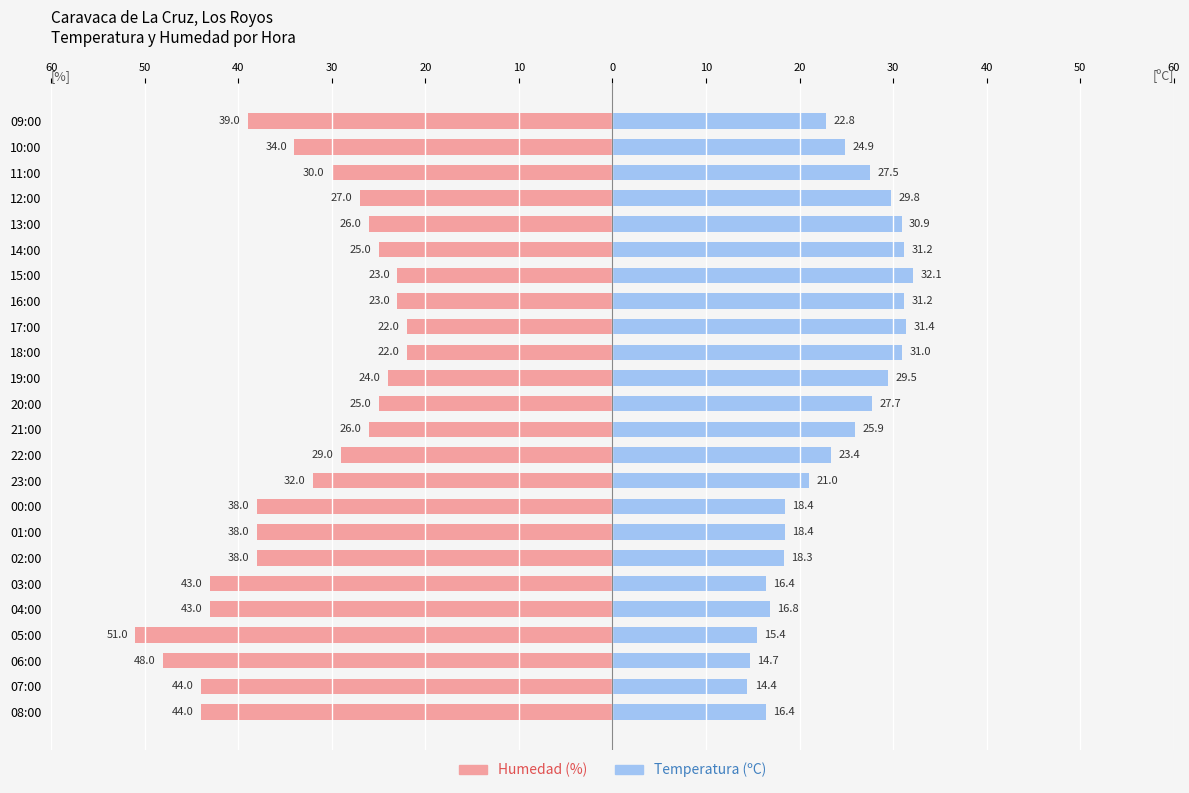

What is the minimum value shown in the chart?

-51.0